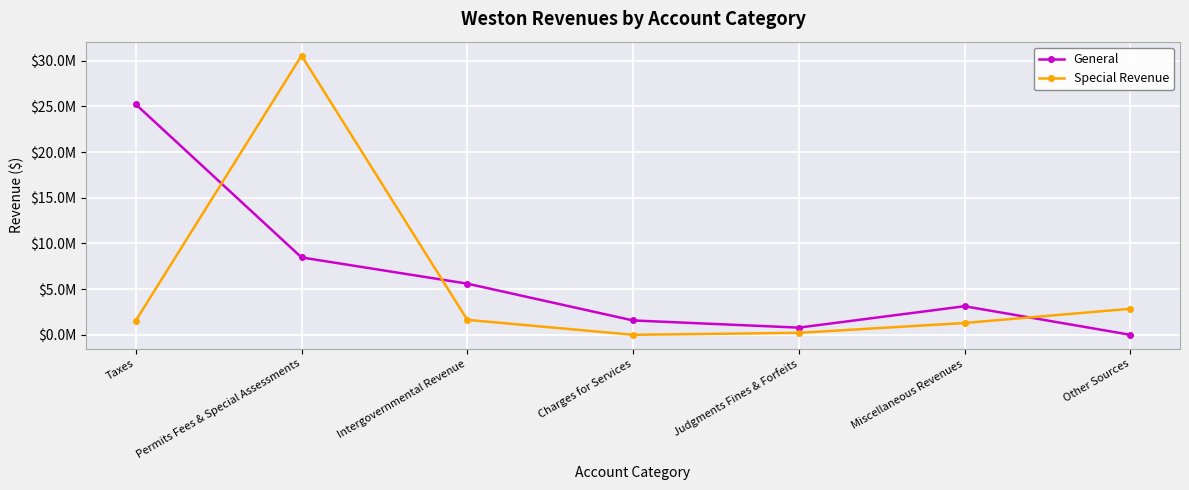

Is this an area chart (filled region under the line)?

No